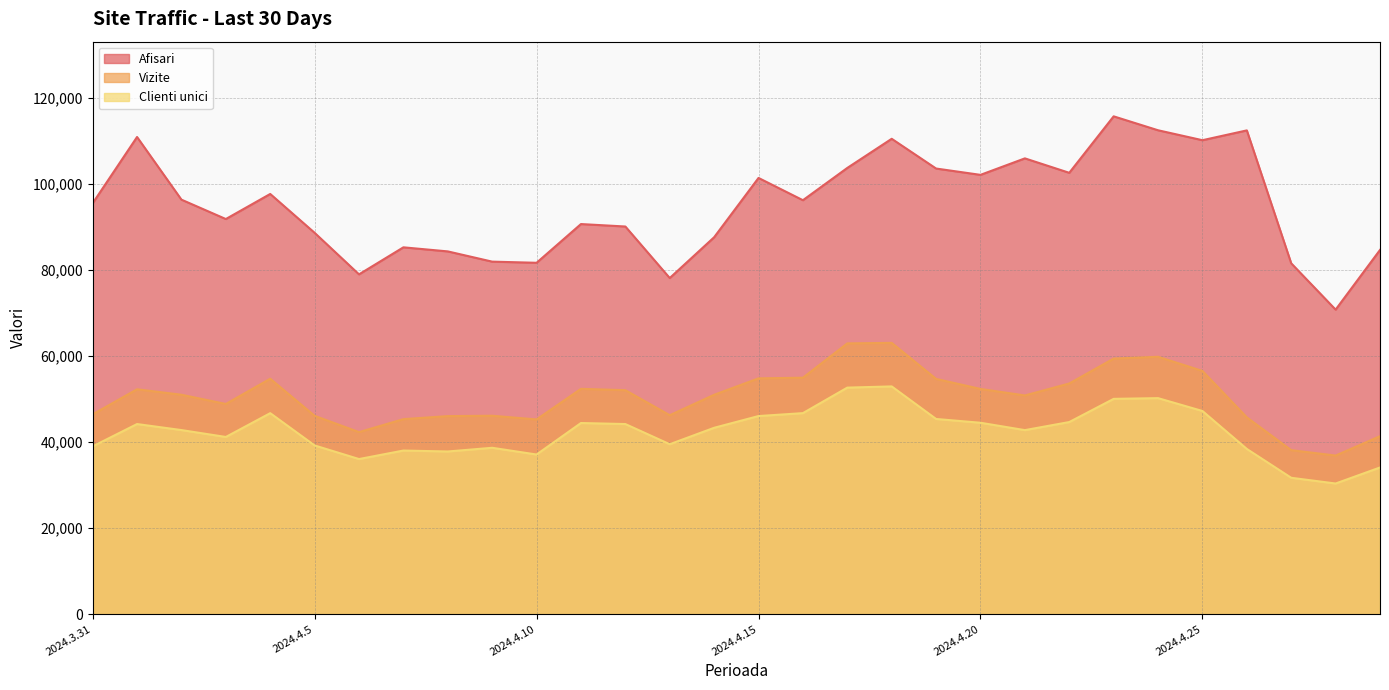

At 2024.4.13, list the series in order from smallest to largest.

Clienti unici, Vizite, Afisari